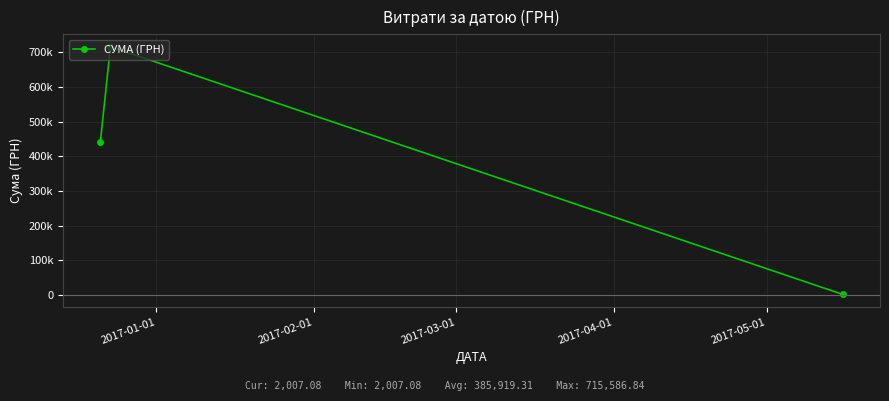

Is this an area chart (filled region under the line)?

No